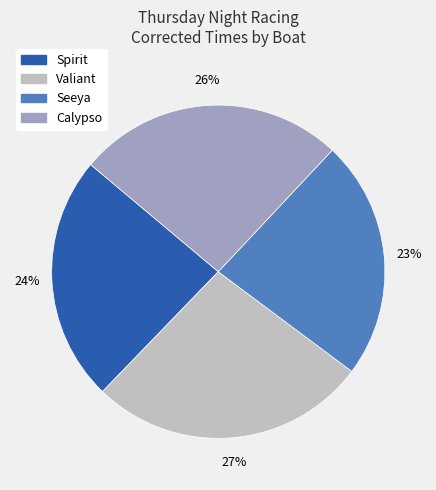

Does Seeya represent more than half of the total?

No